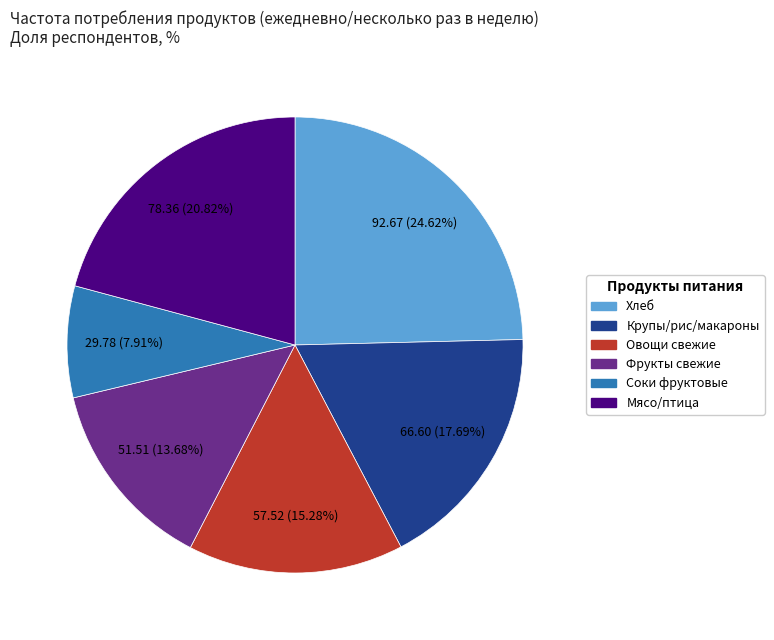

Count the number of slices in the pie.

6